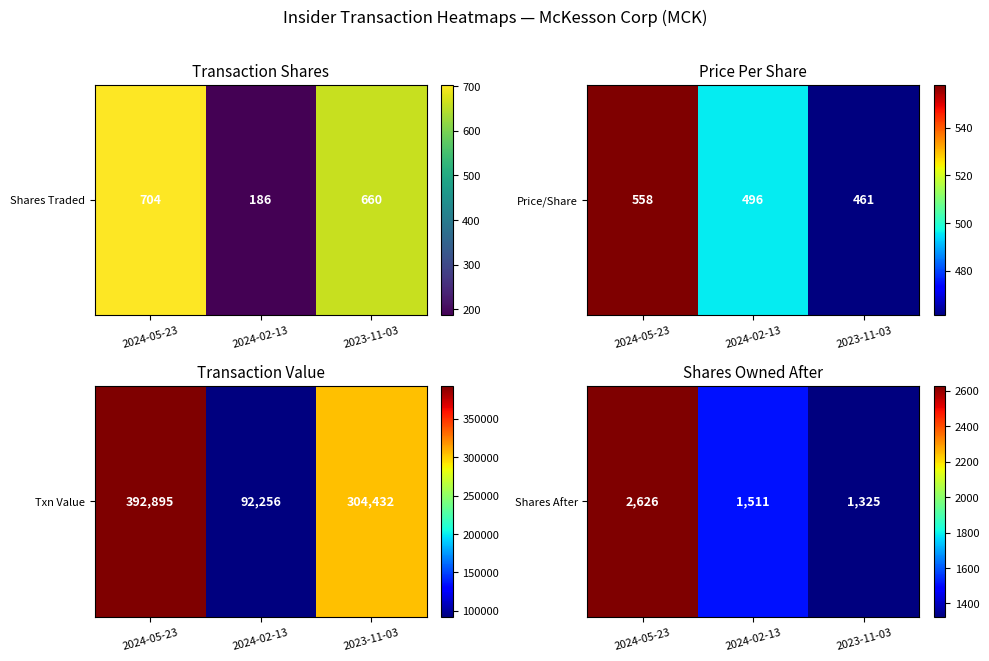

Which label corresponds to the largest value in the chart?

2024-05-23